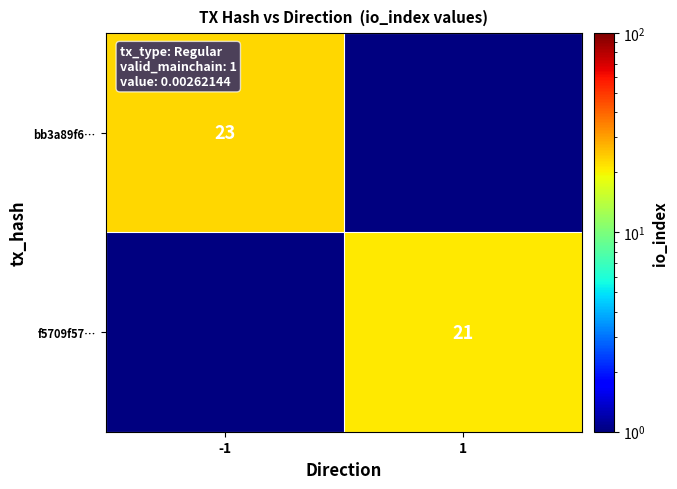

How many distinct data groups are displayed?

2